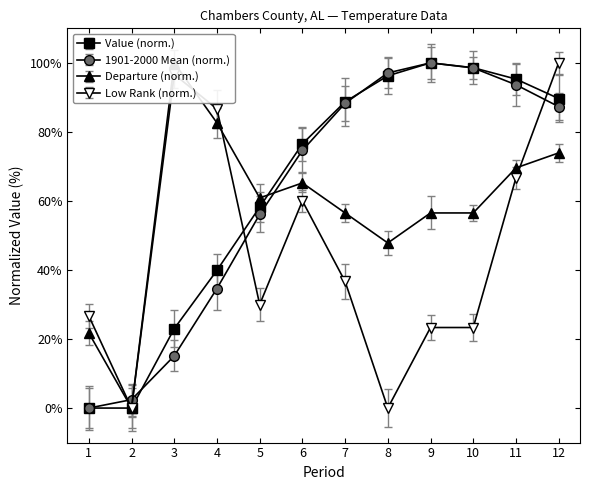

At 12, list the series in order from largest to smallest.

Low Rank, Value, 1901-2000 Mean, Departure